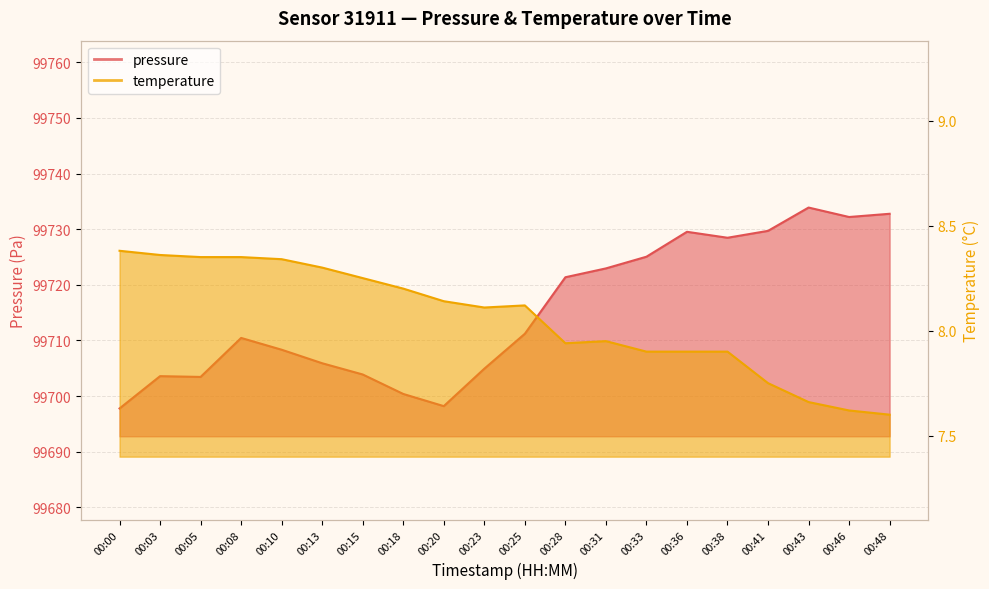

Which has a higher value, 00:41 or 00:33?

00:41